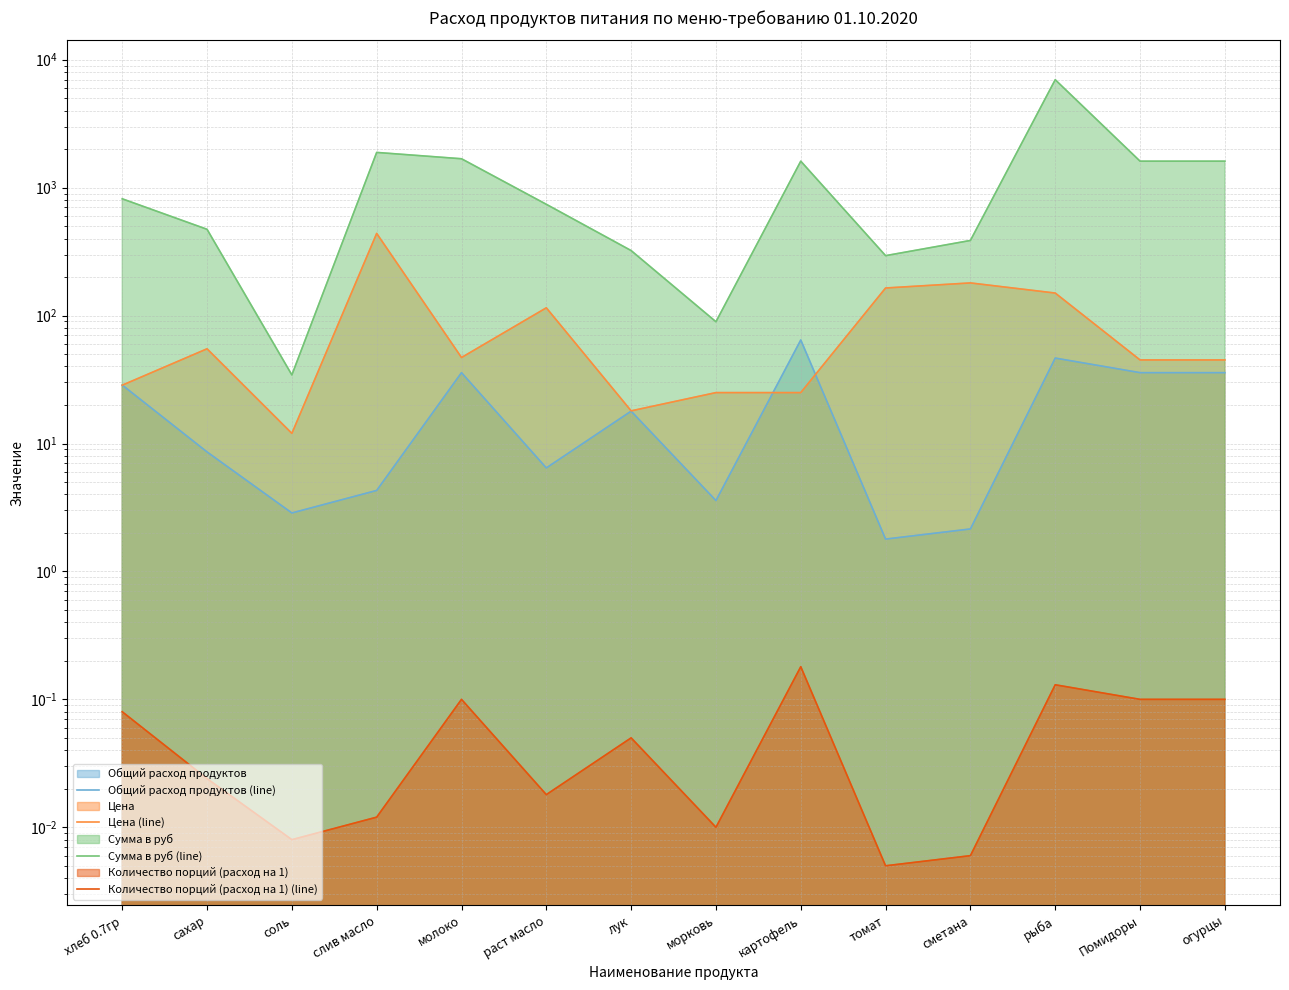

Which series has the widest spread of values?

Сумма в руб (line)